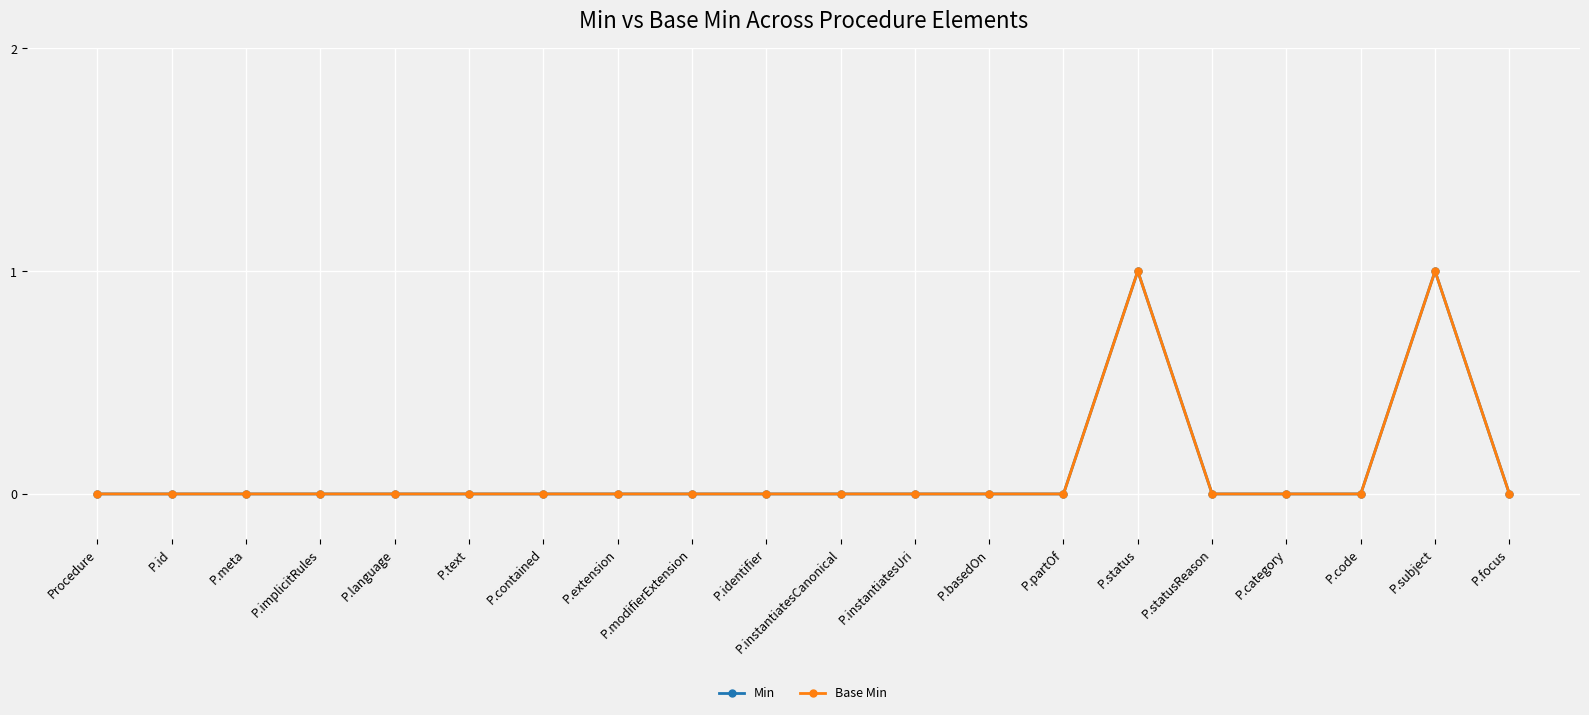

Is this an area chart (filled region under the line)?

No